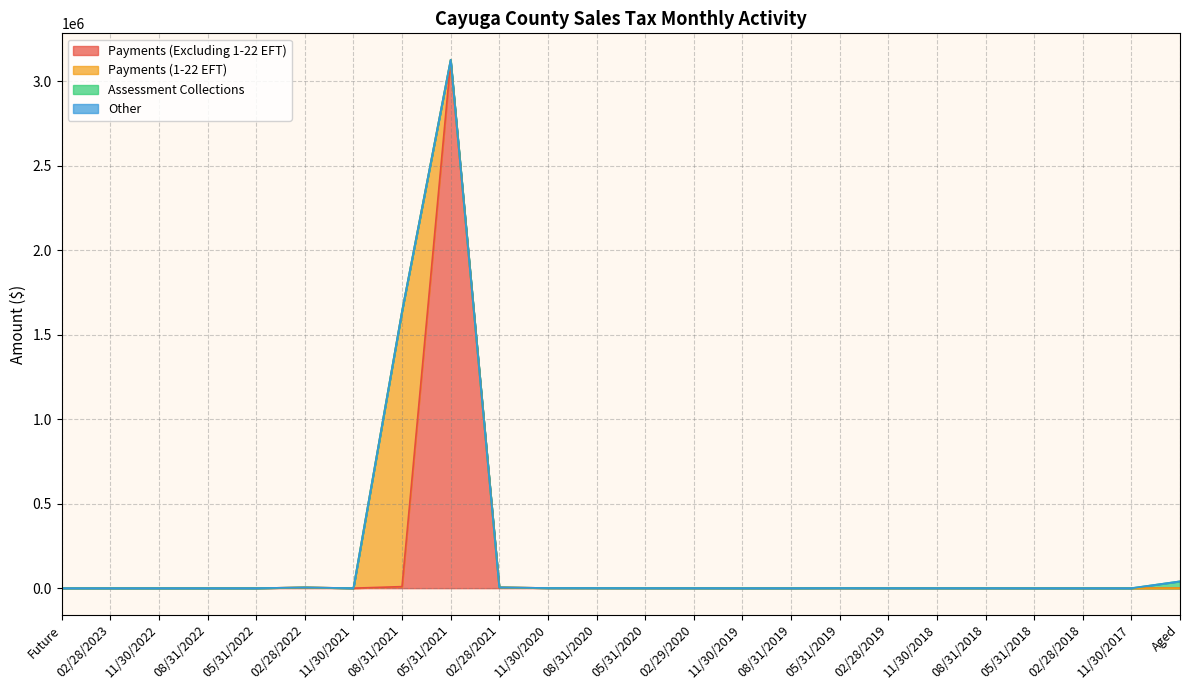

What is the maximum value for Payments (Excluding 1-22 EFT)?

3118955.4